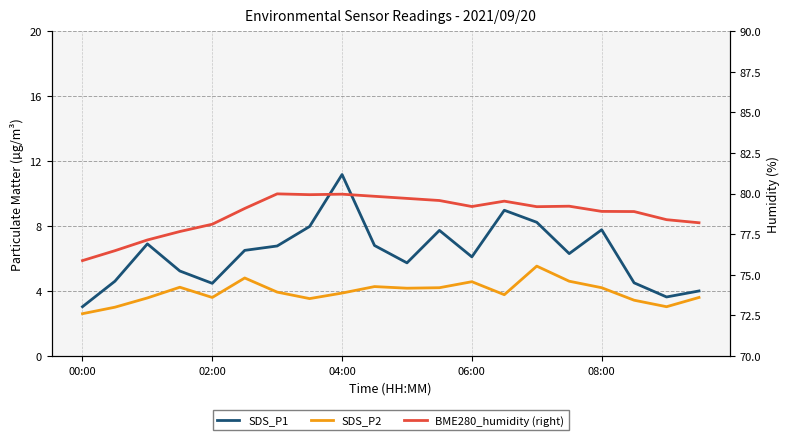

At 15, list the series in order from smallest to largest.

SDS_P2, SDS_P1, BME280_humidity (right)